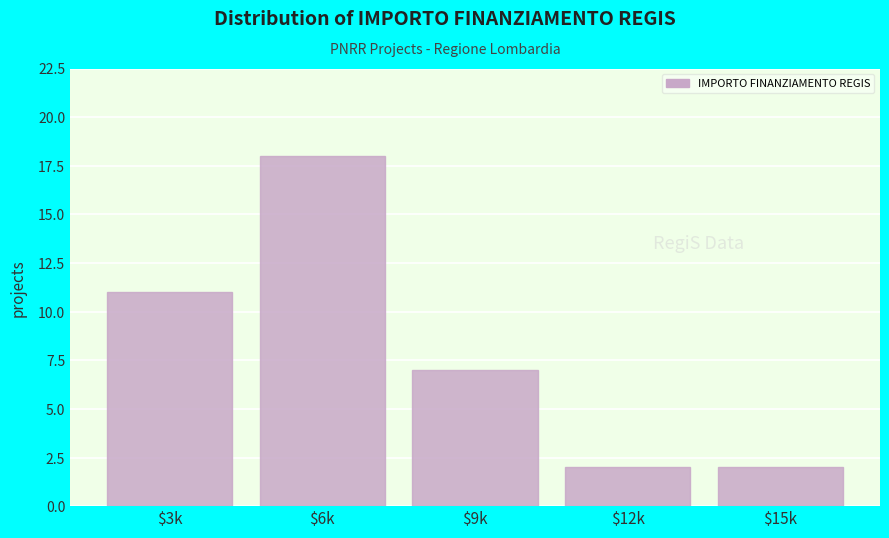

Reading left to right, list all the values displayed in this chart.

11	18	7	2	2